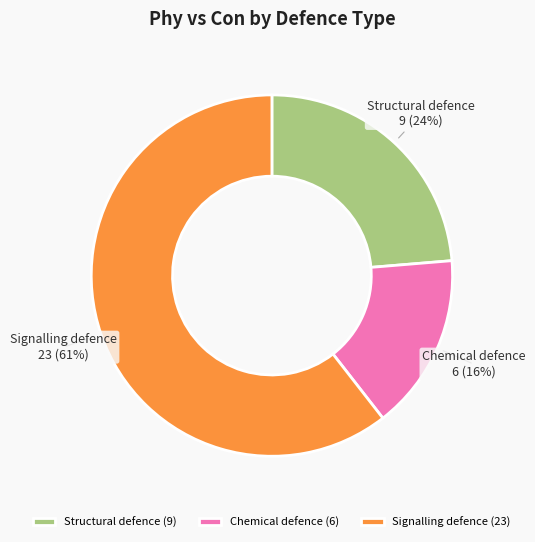

How many slices are in this pie chart?

3